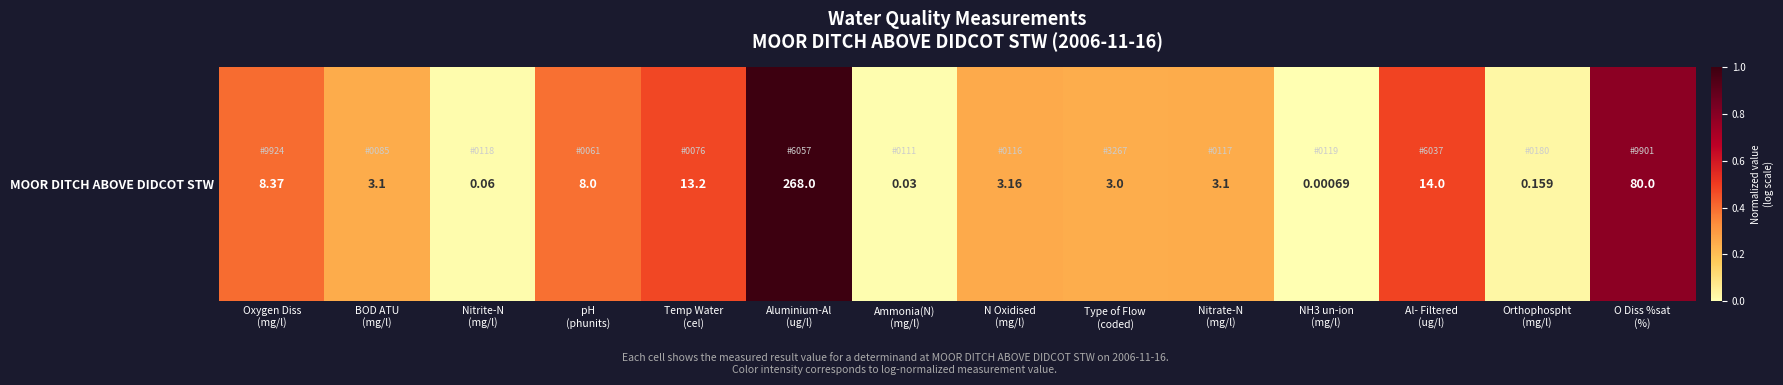

Count the number of values greater than 0.

13